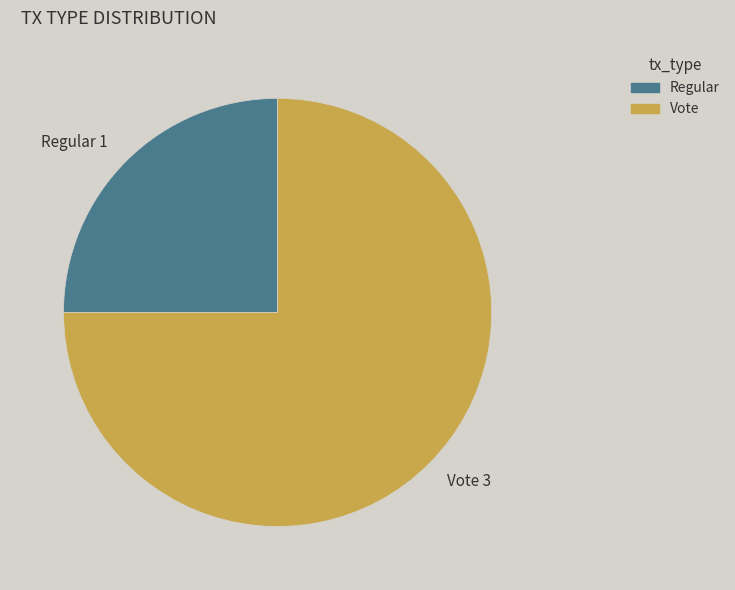

Does Regular represent more than half of the total?

No